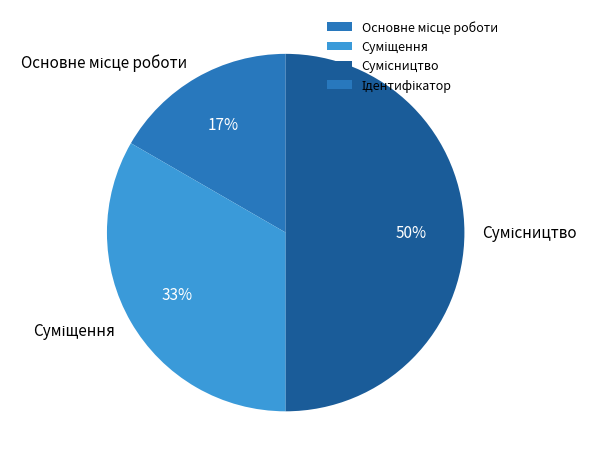

Count the number of slices in the pie.

3